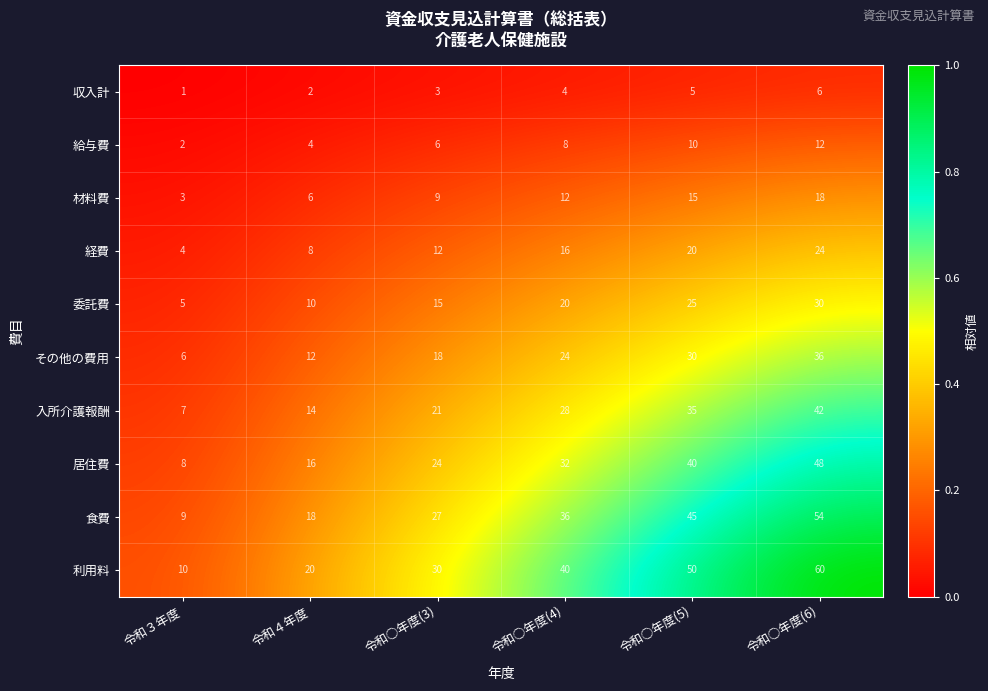

List the series in order of their peak value, highest first.

利用料, 食費, 居住費, 入所介護報酬, その他の費用, 委託費, 経費, 材料費, 給与費, 収入計